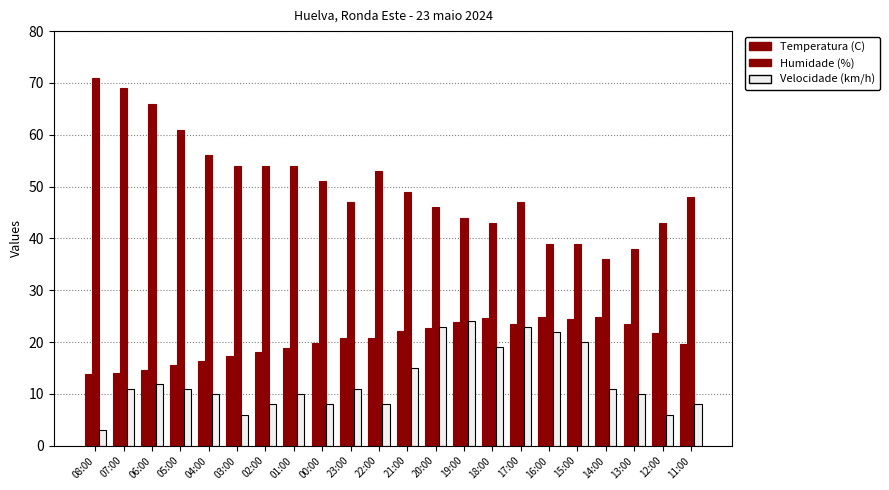

Are the bars horizontal?

No